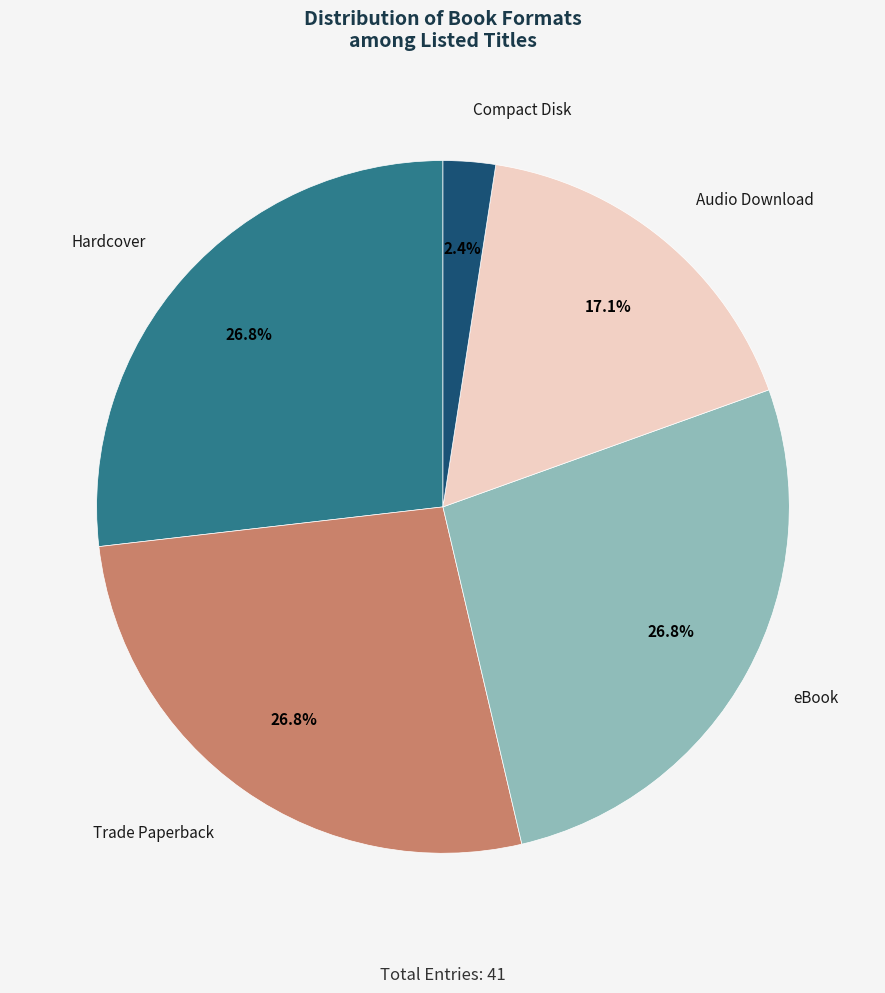

Does any single category account for the majority?

No